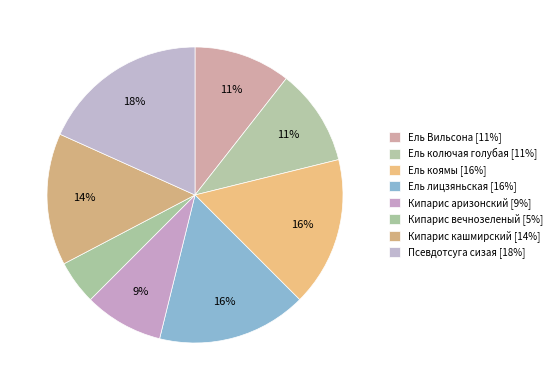

Rank the categories by value from highest to lowest.

Псевдотсуга сизая, Ель коямы, Ель лицзяньская, Кипарис кашмирский, Ель Вильсона, Ель колючая голубая, Кипарис аризонский, Кипарис вечнозеленый